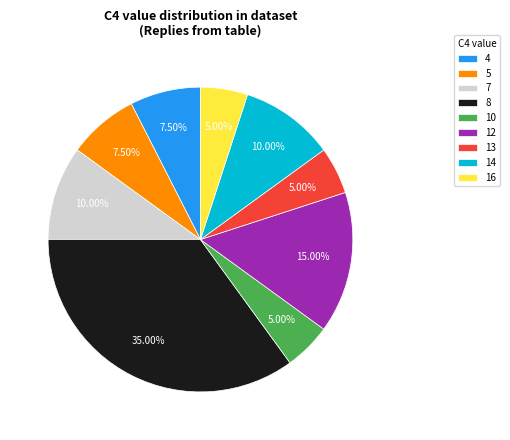

Is there a majority slice in this chart?

No